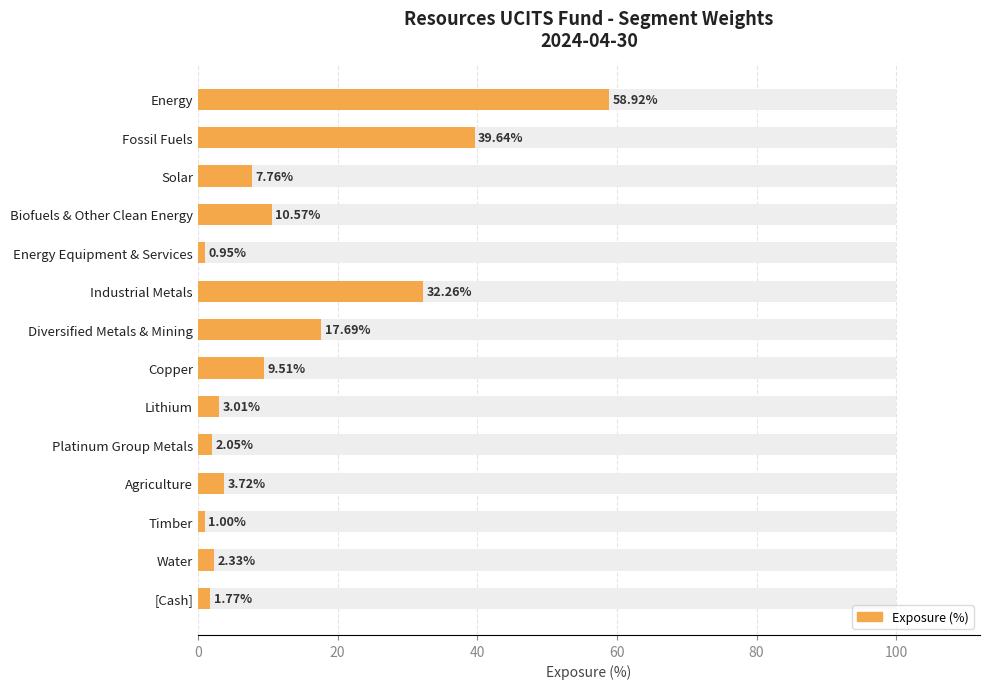

What is the average value?

13.7